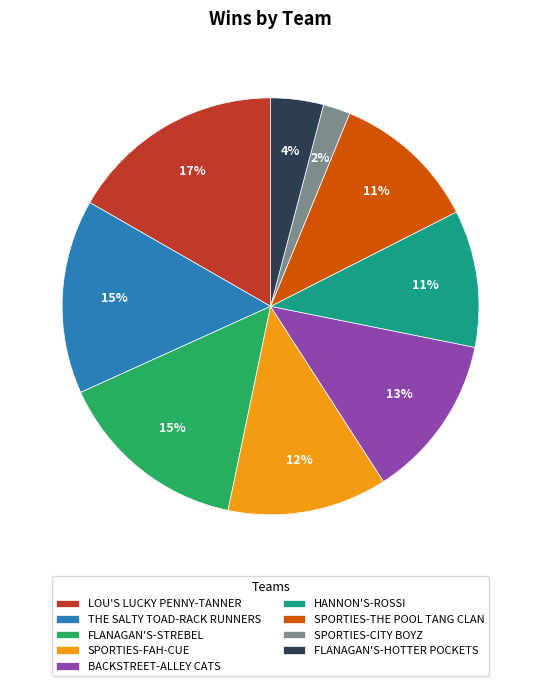

To the nearest percent, what is the difference between the HANNON'S-ROSSI and BACKSTREET-ALLEY CATS slice percentages?

2%